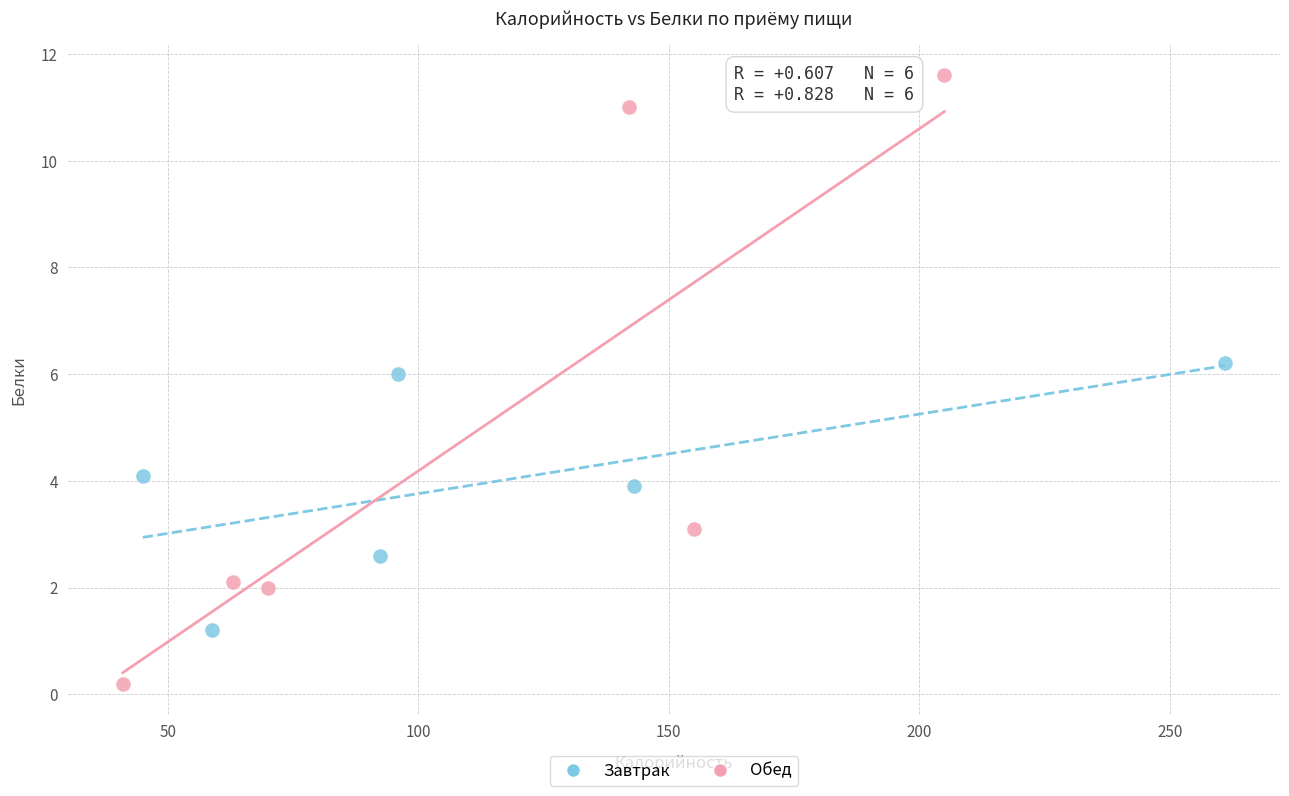

Which series reaches the minimum Y coordinate?

Обед